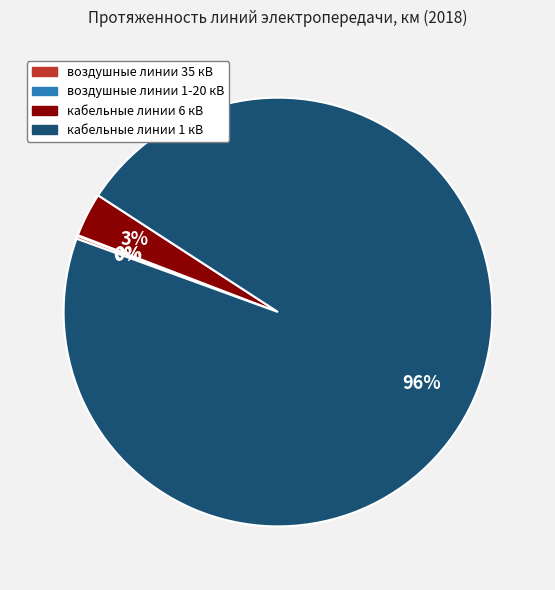

Which category has the biggest portion of the pie?

кабельные линии 1 кВ